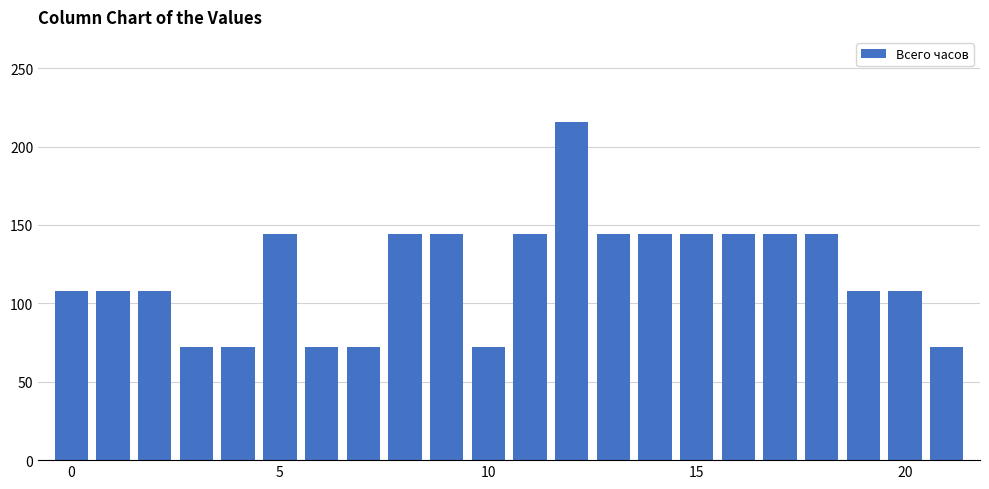

What is the average value?

119